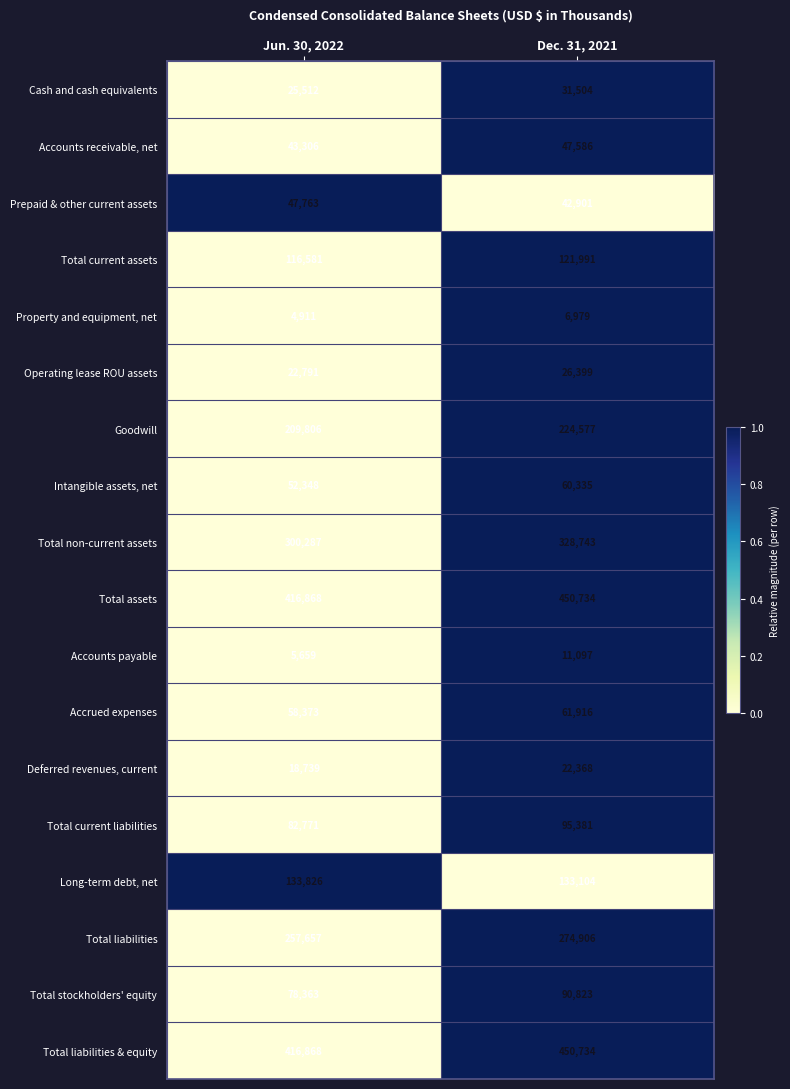

What is the total value across all series at Jun. 30, 2022?

2292429